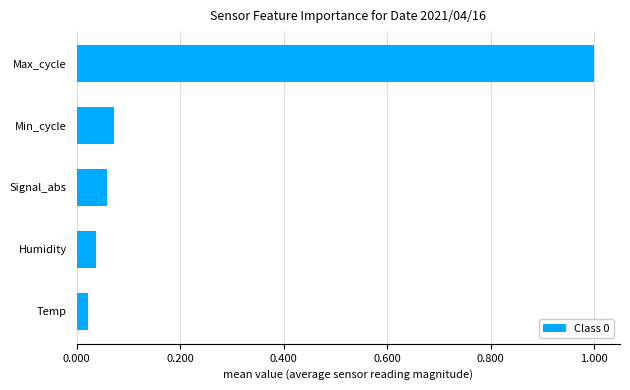

What is the greatest value displayed?

1.0